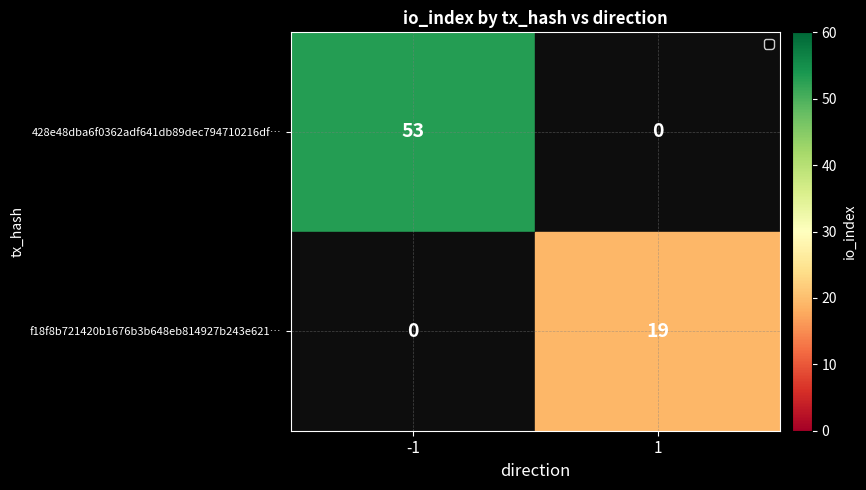

At how many categories does at least one series exceed 41?

1